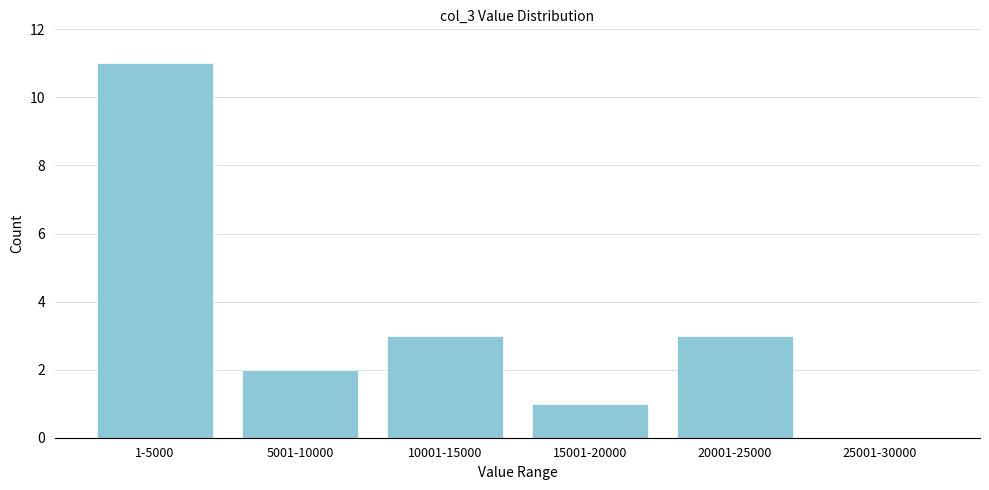

Reading left to right, transcribe all the data shown in this chart.

1-5000=11	5001-10000=2	10001-15000=3	15001-20000=1	20001-25000=3	25001-30000=0